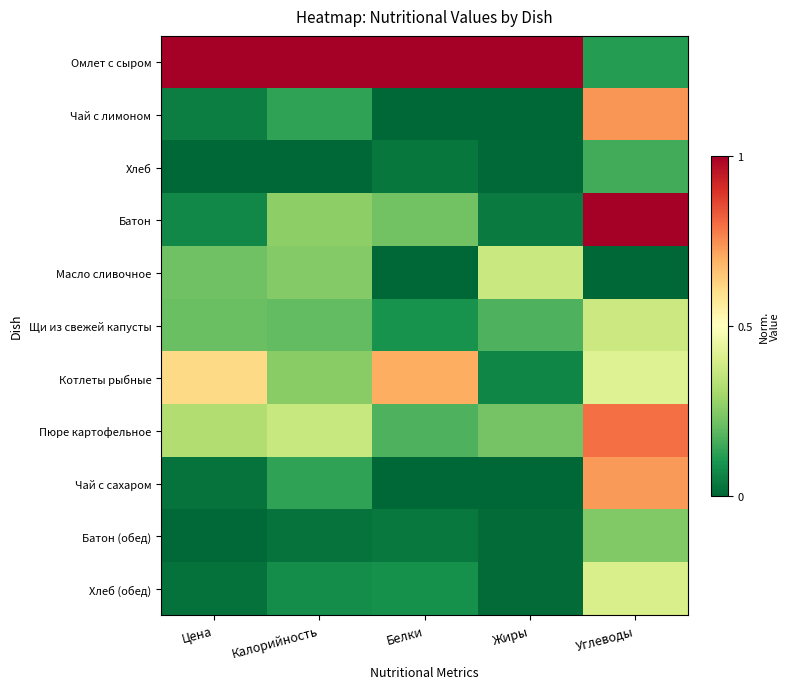

Reading left to right, list all the values displayed in this chart.

Омлет с сыром: Цена=1.0	Калорийность=1.0	Белки=1.0	Жиры=1.0	Углеводы=0.1
Чай с лимоном: Цена=0.0	Калорийность=0.1	Белки=0.0	Жиры=0.0	Углеводы=0.7
Хлеб: Цена=0.0	Калорийность=0.0	Белки=0.0	Жиры=0.0	Углеводы=0.2
Батон: Цена=0.1	Калорийность=0.3	Белки=0.2	Жиры=0.0	Углеводы=1.0
Масло сливочное: Цена=0.2	Калорийность=0.2	Белки=0.0	Жиры=0.4	Углеводы=0.0
Щи из свежей капусты: Цена=0.2	Калорийность=0.2	Белки=0.1	Жиры=0.2	Углеводы=0.4
Котлеты рыбные: Цена=0.6	Калорийность=0.3	Белки=0.7	Жиры=0.1	Углеводы=0.4
Пюре картофельное: Цена=0.3	Калорийность=0.4	Белки=0.2	Жиры=0.2	Углеводы=0.8
Чай с сахаром: Цена=0.0	Калорийность=0.1	Белки=0.0	Жиры=0.0	Углеводы=0.7
Батон (обед): Цена=0.0	Калорийность=0.0	Белки=0.0	Жиры=0.0	Углеводы=0.2
Хлеб (обед): Цена=0.0	Калорийность=0.1	Белки=0.1	Жиры=0.0	Углеводы=0.4